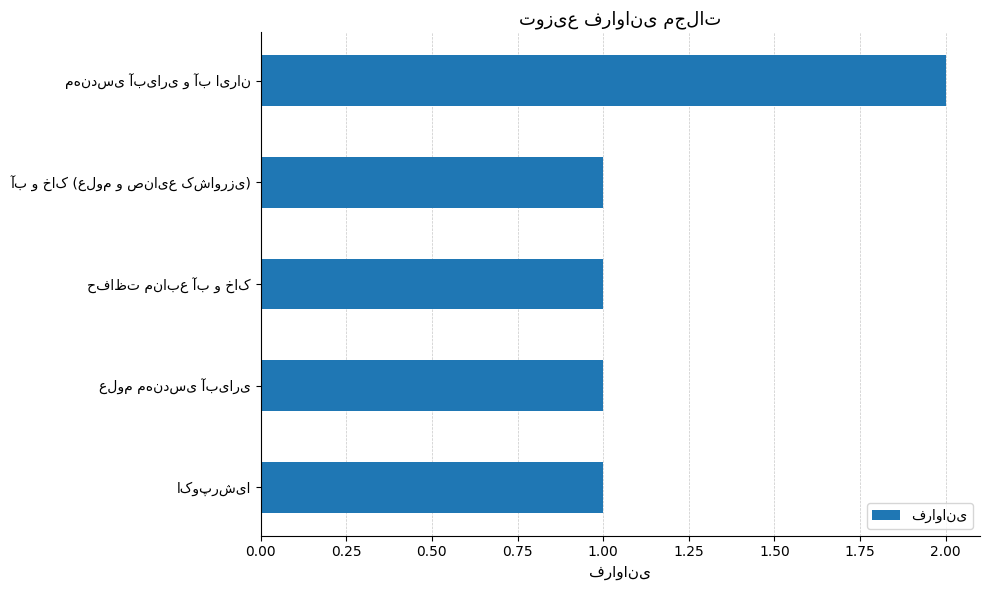

What is the value of the 3rd bar from the top?

1